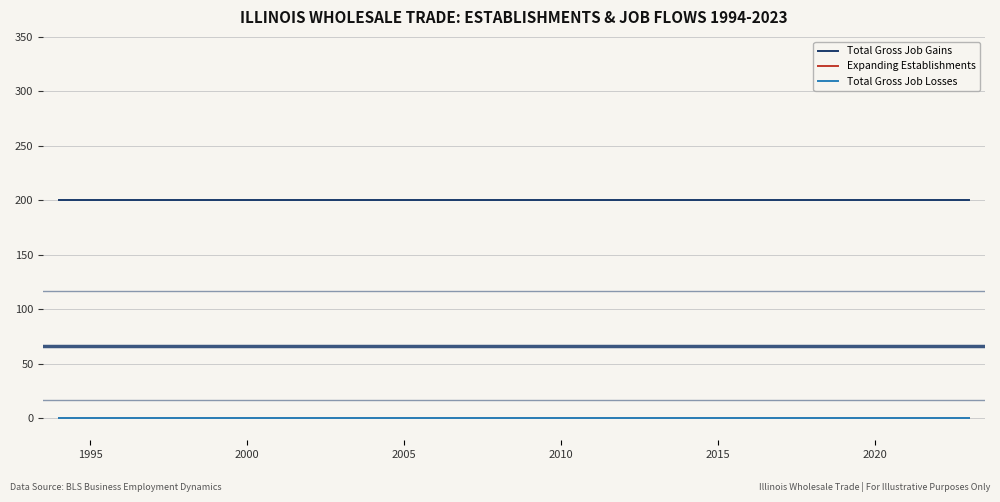

Reading left to right, extract all data points from this chart.

Total Gross Job Gains: 200	200	200	200	200	200	200	200	200	200	200	200	200	200	200	200	200	200	200	200	200	200	200	200	200	200	200	200	200	200
Expanding Establishments: 0	0	0	0	0	0	0	0	0	0	0	0	0	0	0	0	0	0	0	0	0	0	0	0	0	0	0	0	0	0
Total Gross Job Losses: 0	0	0	0	0	0	0	0	0	0	0	0	0	0	0	0	0	0	0	0	0	0	0	0	0	0	0	0	0	0